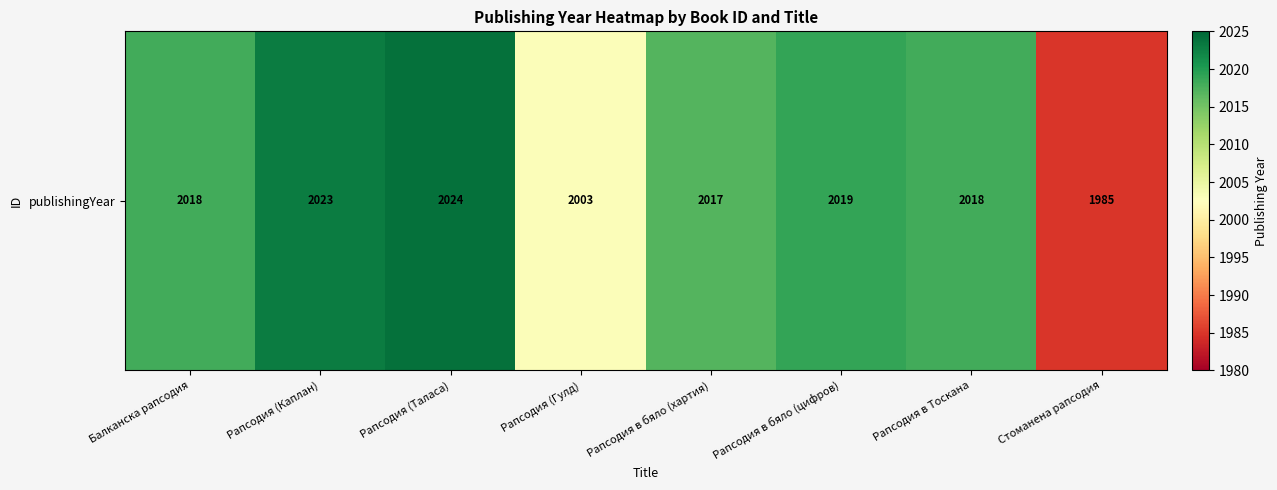

How many data points does each series have?

8